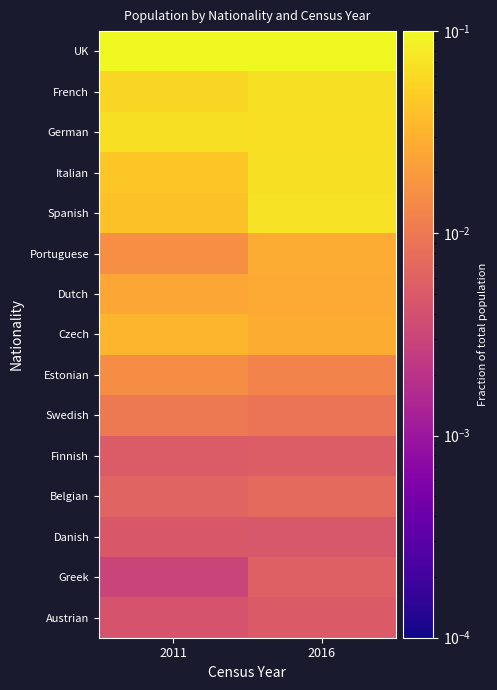

What is the total value across all series at 2011?

1.0